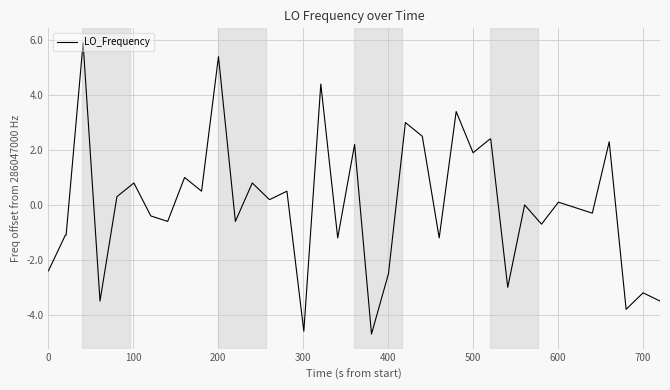

What is the smallest value displayed?

-4.7